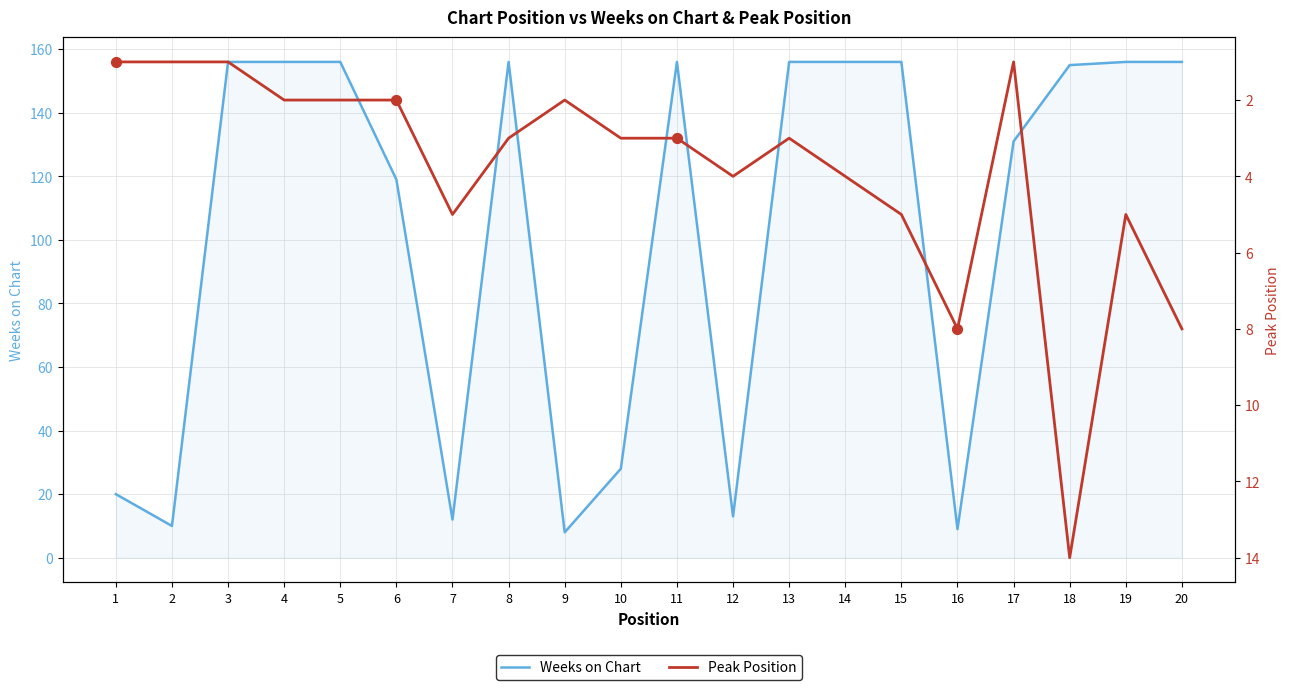

Which series reaches the maximum Y coordinate?

Weeks on Chart